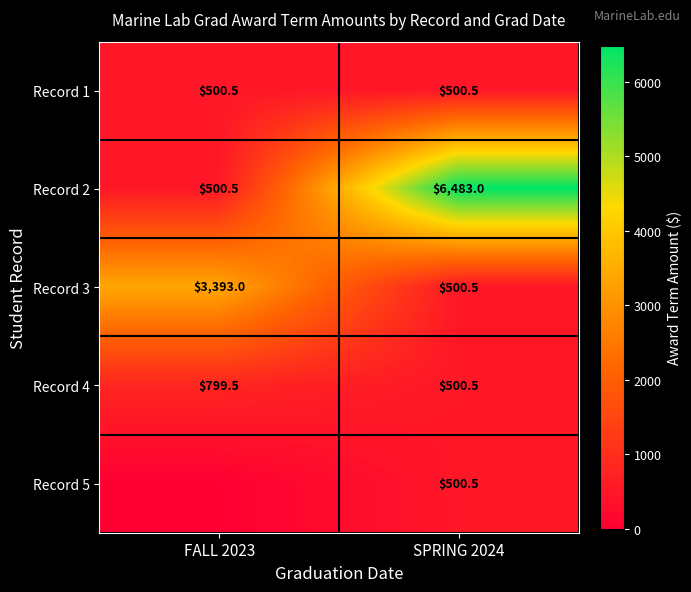

Is the value of Record 3 at FALL 2023 greater than the value of Record 5 at SPRING 2024?

Yes